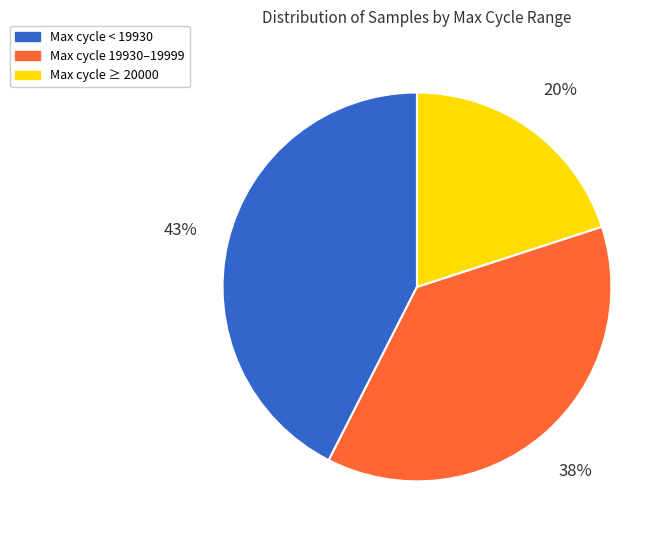

Does any single category account for the majority?

No